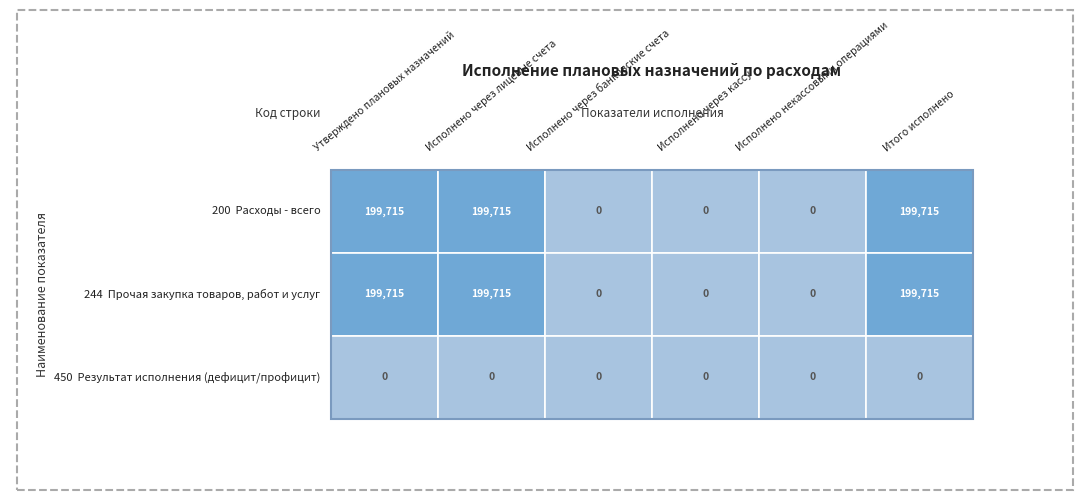

Rank the series by their maximum value, from lowest to highest.

Результат исполнения (дефицит/профицит), Расходы - всего, Прочая закупка товаров, работ и услуг